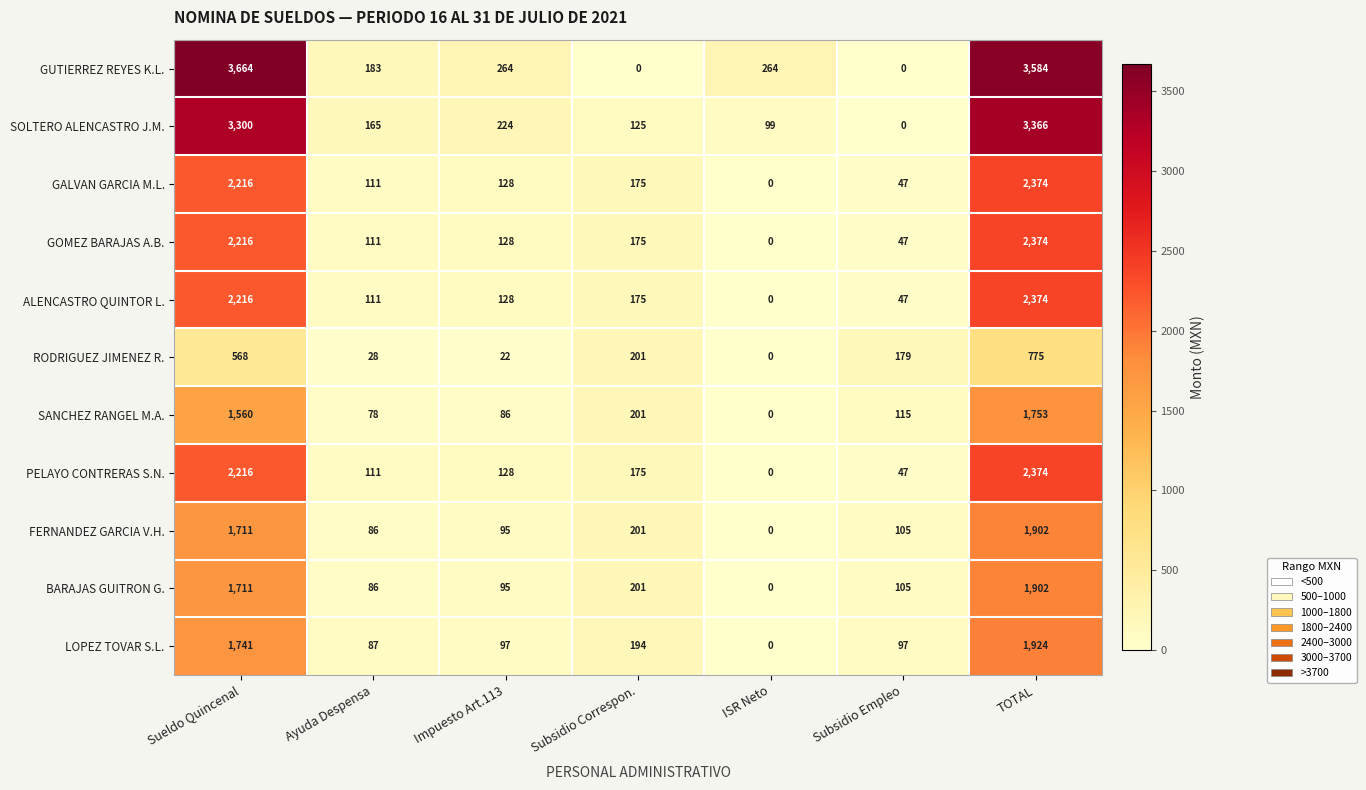

Which category has the highest value in the BARAJAS GUITRON G. series?

TOTAL